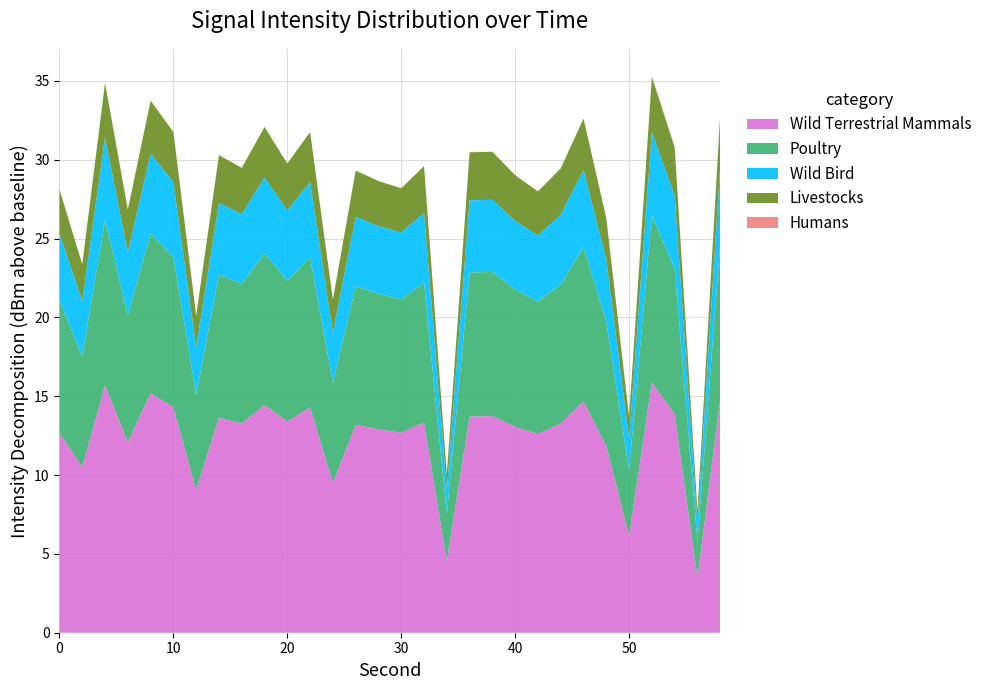

What is the lowest value of the Wild Terrestrial Mammals series?

3.5